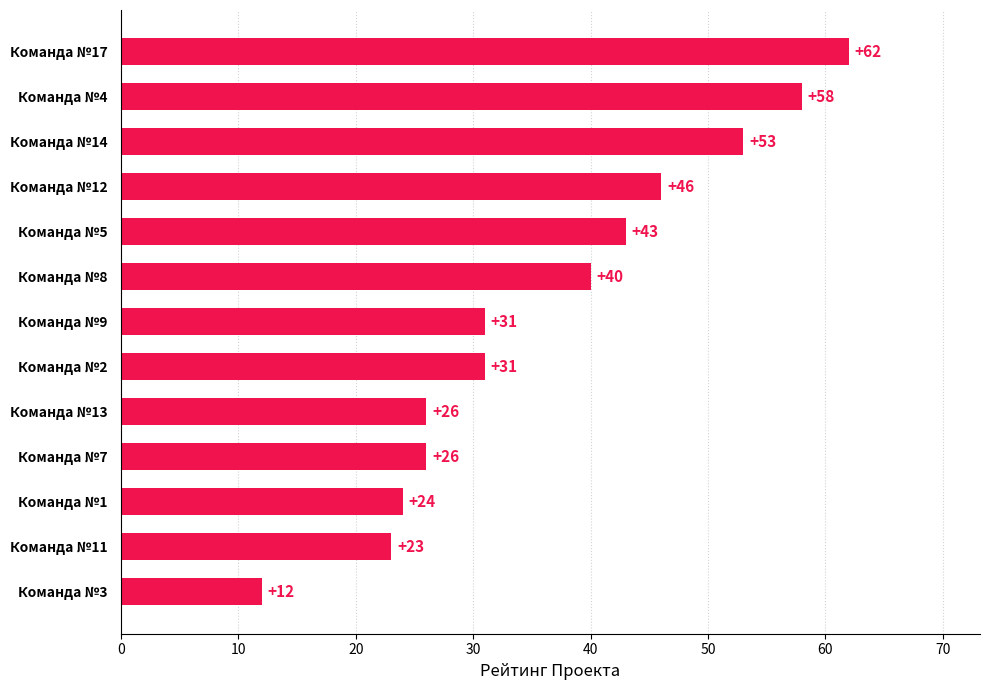

What is the change in value from Команда №5 to Команда №12?

+3